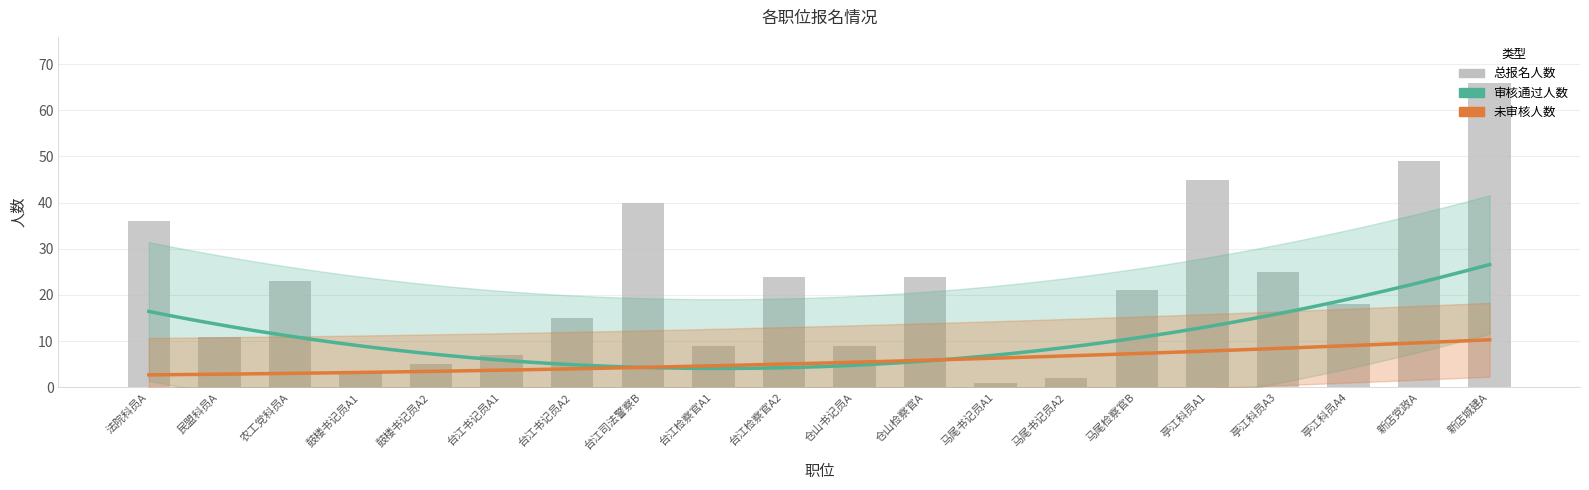

What is the average value of the 总报名人数 series?

22